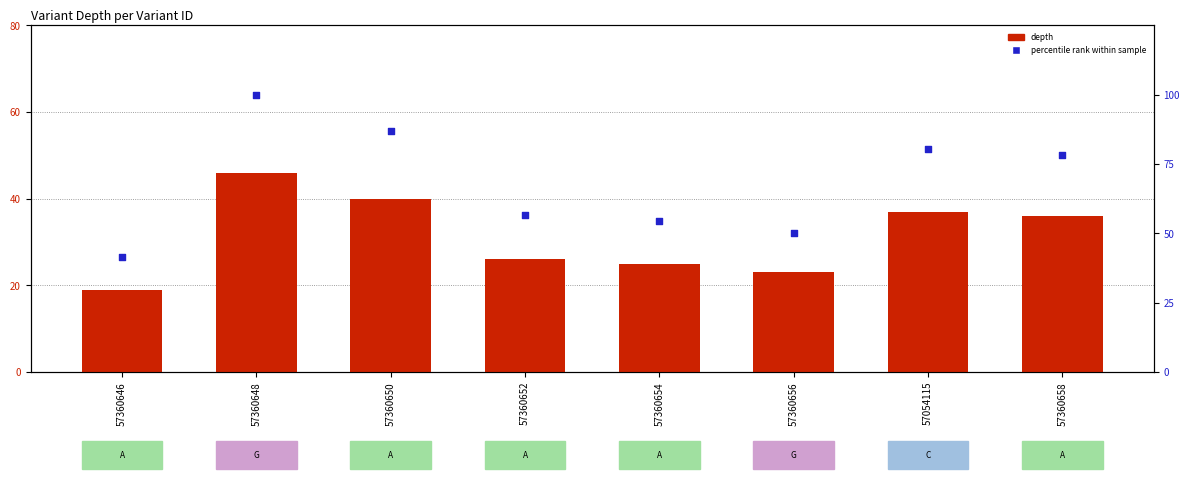

Which series contains the highest Y value?

percentile rank within sample